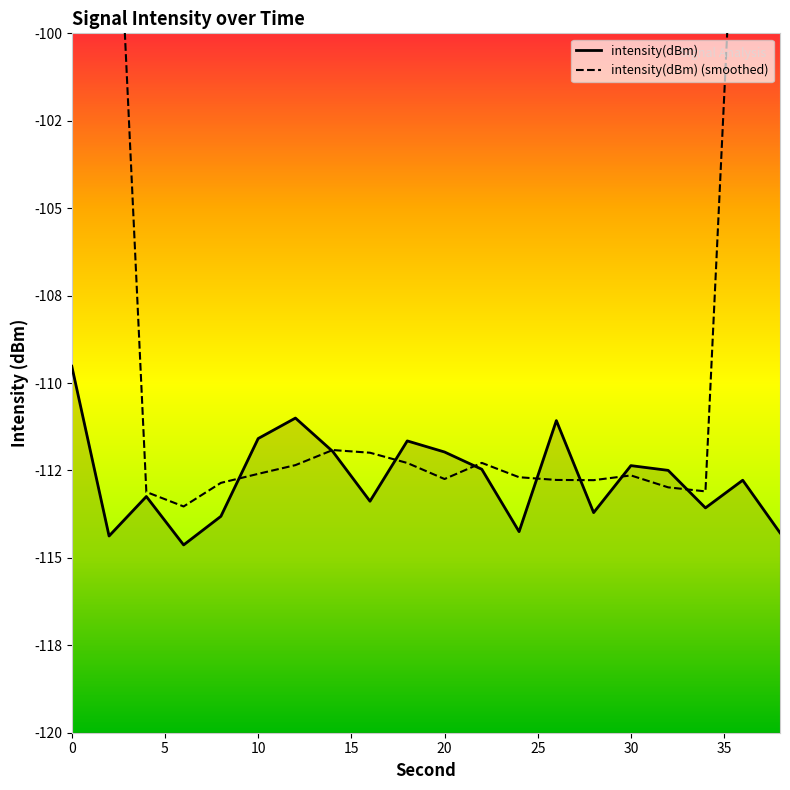

Count the number of data series in this chart.

2